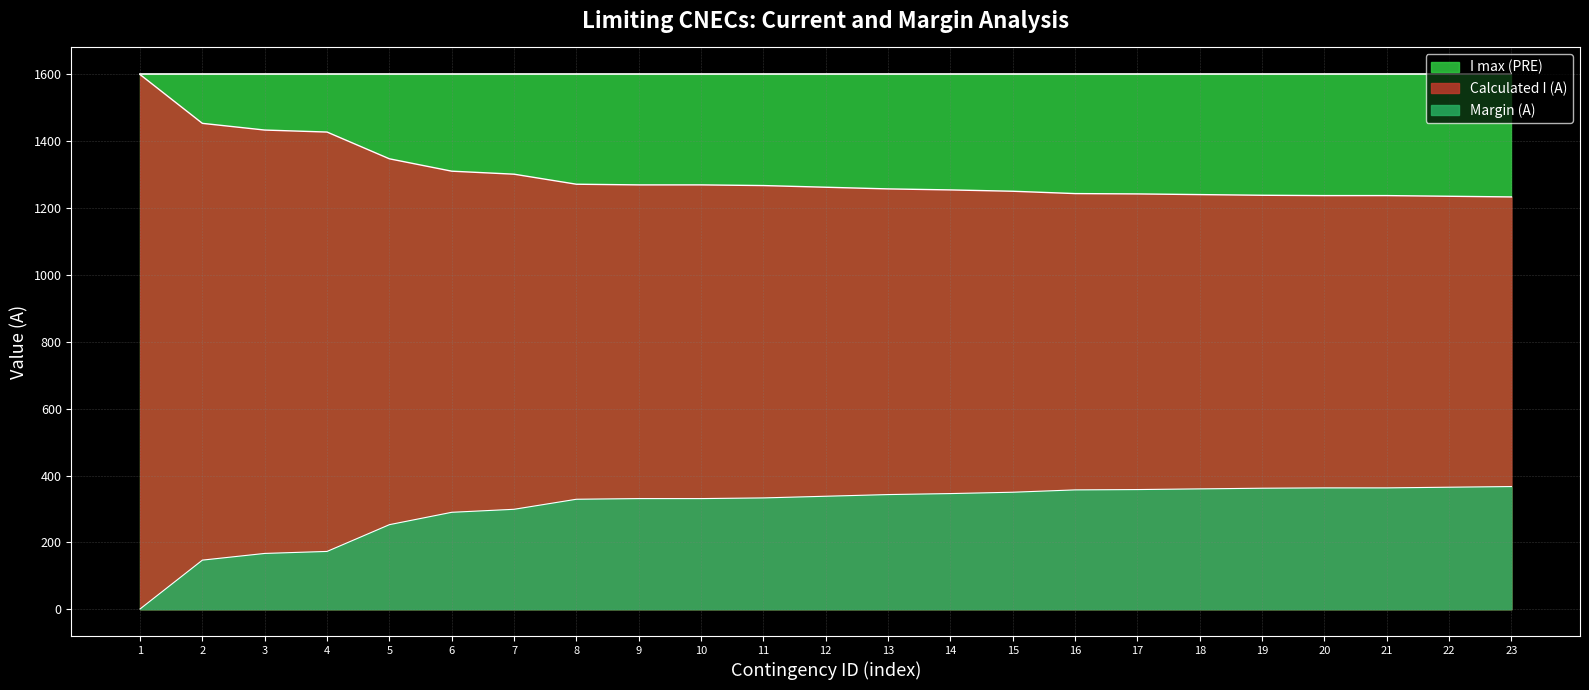

What is the value of the Calculated I (A) point at the 14th from the left?

1254